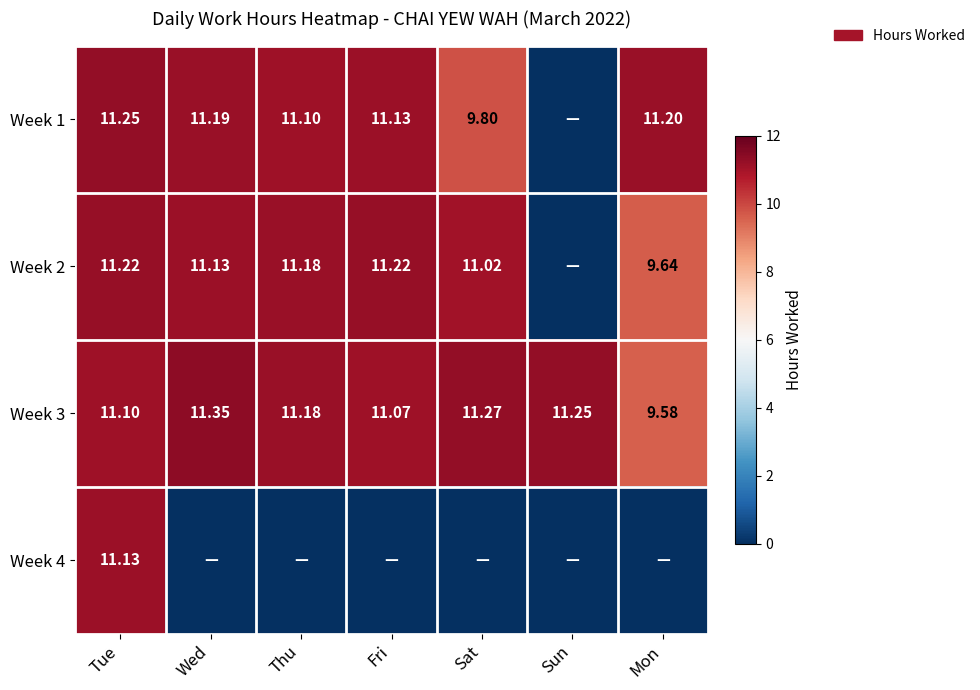

Which has a higher value, Thu or Sat?

Thu